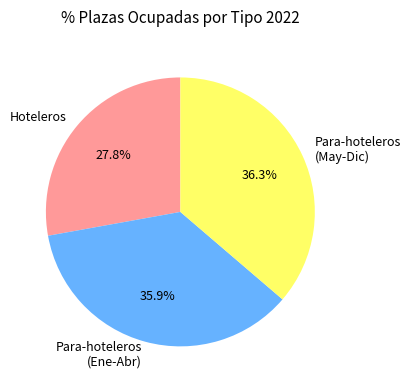

Is the sum of Para-hoteleros (May-Dic) and Hoteleros greater than half?

Yes